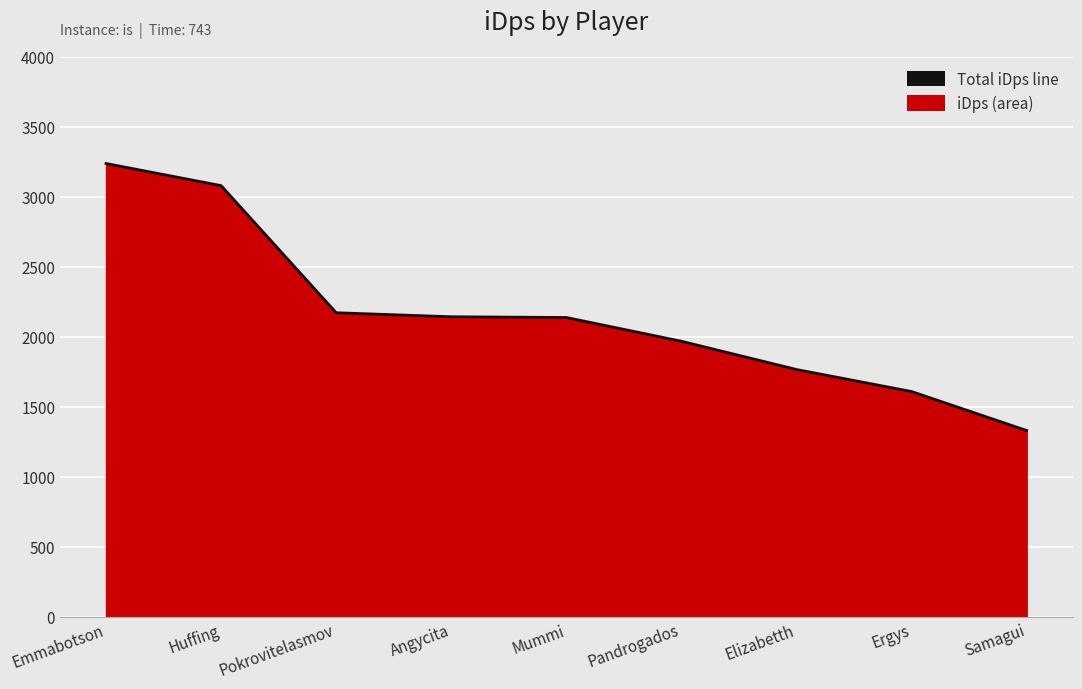

List the labels in order of value, smallest first.

Samagui, Ergys, Elizabetth, Pandrogados, Mummi, Angycita, Pokrovitelasmov, Huffing, Emmabotson